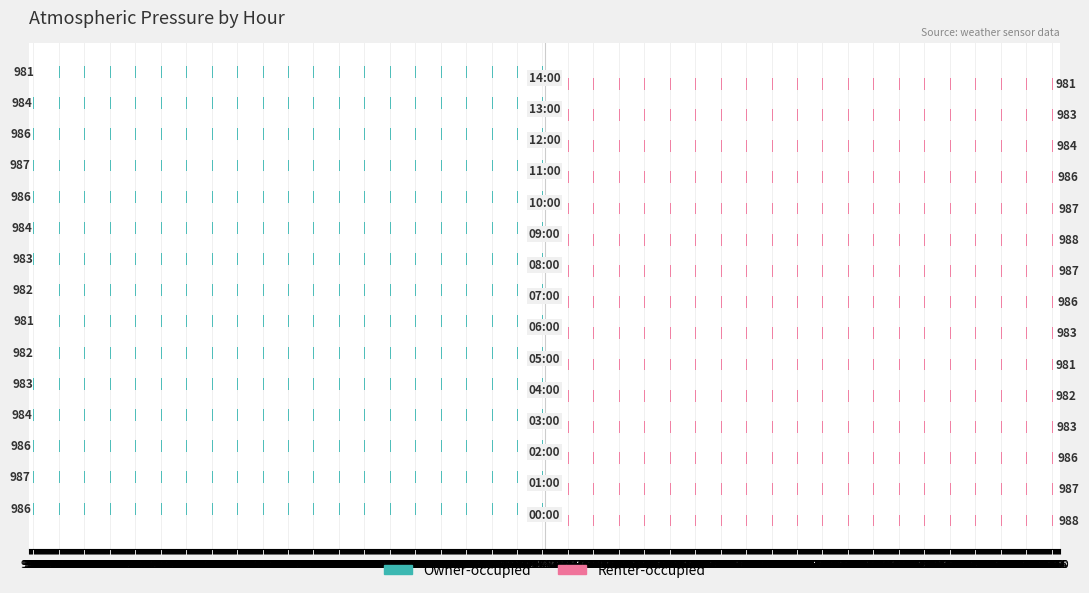

What are all the series names shown in the legend?

Owner-occupied, Renter-occupied